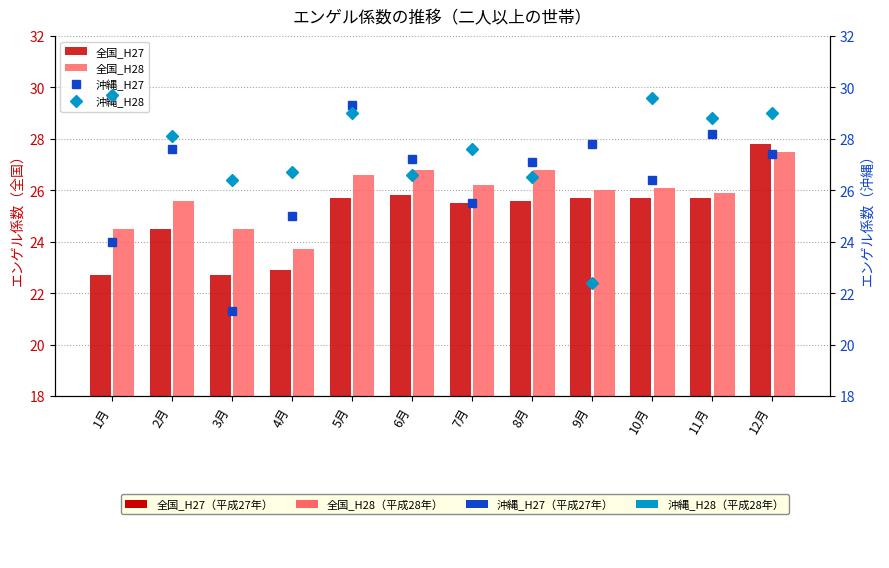

What is the difference between the second highest and second lowest values in the 沖縄_H28 series?

3.2